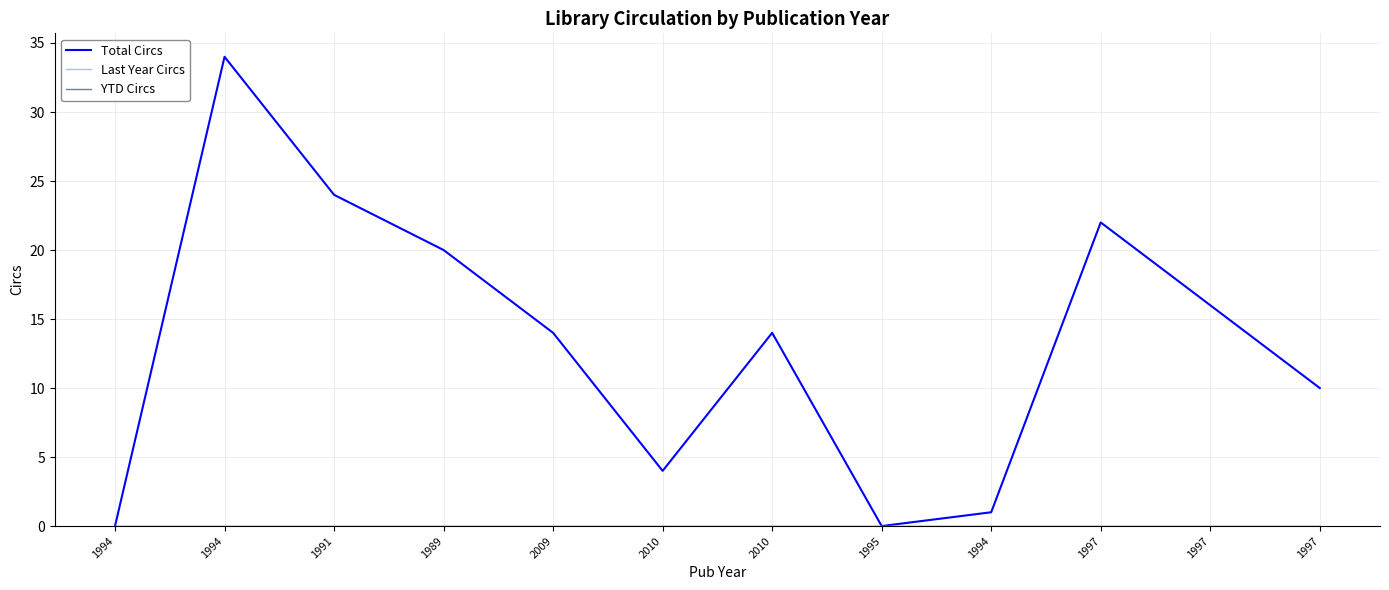

Which category has the highest value in the Last Year Circs series?

1994